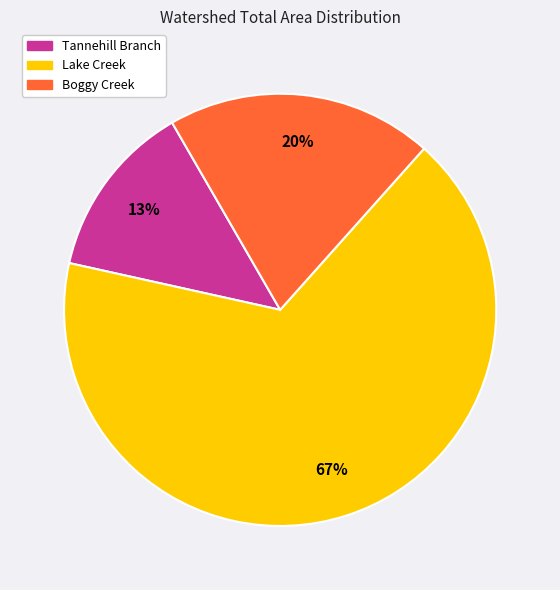

To the nearest percent, what is the difference between the largest and smallest slice percentages?

54%